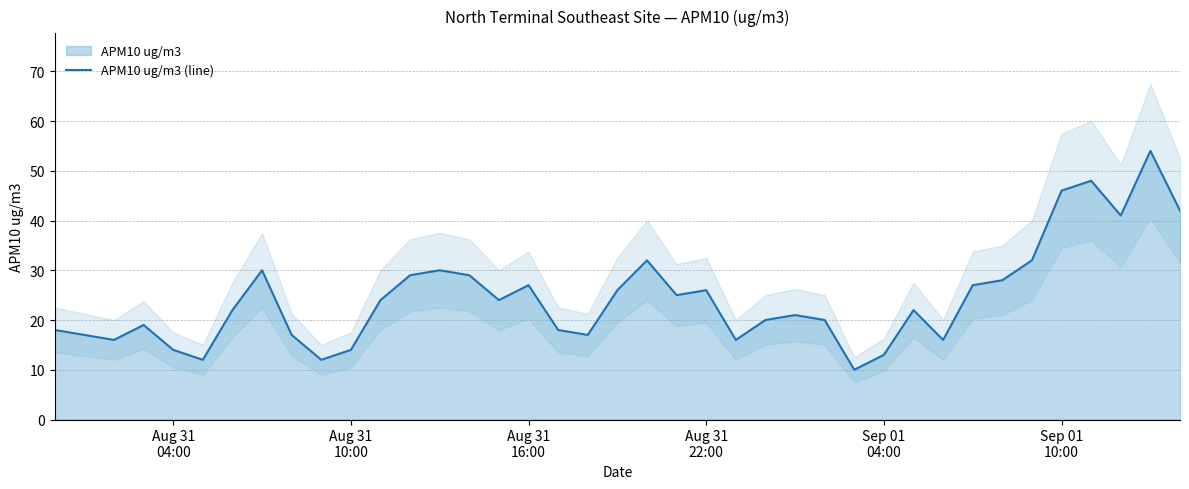

True or false: the data has more than 1 interior local peaks.

True